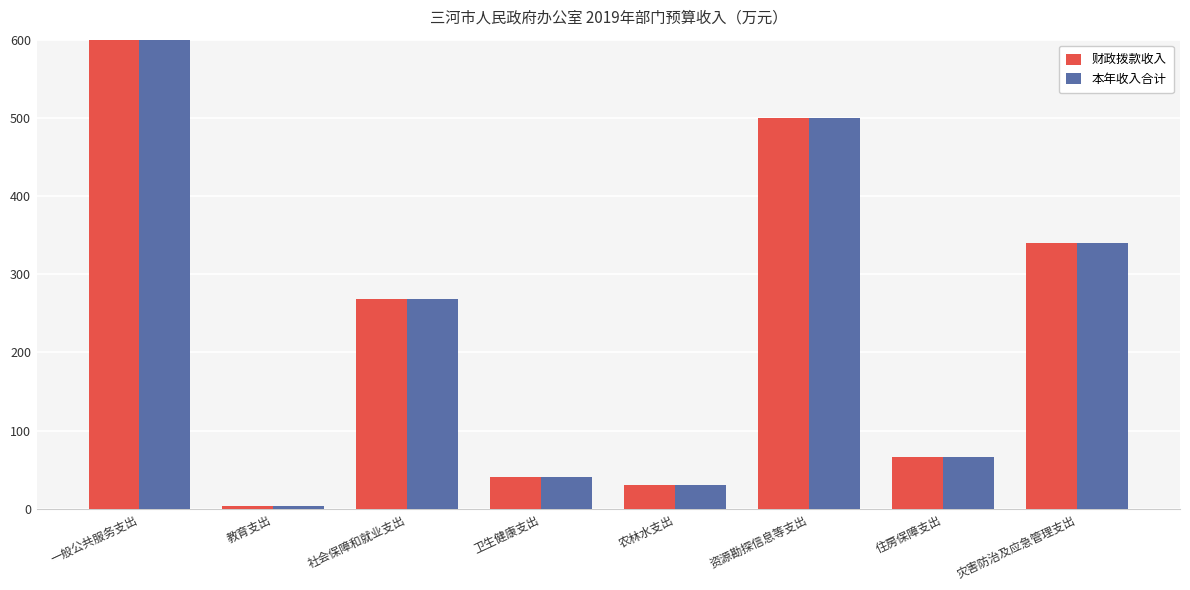

Which category has the lowest value in the 财政拨款收入 series?

教育支出